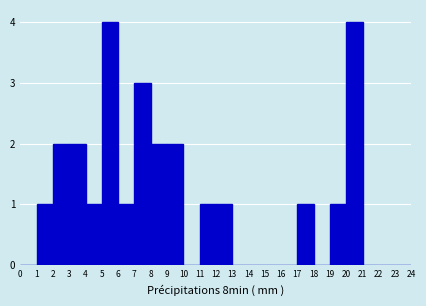

Reading left to right, transcribe this chart: for each bar, give the range it covers on the x-axis and its height. The values are not printed on the chart, so give them approximately, as read against the axis.

0 to 1: 0
1 to 2: 1
2 to 3: 2
3 to 4: 2
4 to 5: 1
5 to 6: 4
6 to 7: 1
7 to 8: 3
8 to 9: 2
9 to 10: 2
10 to 11: 0
11 to 12: 1
12 to 13: 1
13 to 14: 0
14 to 15: 0
15 to 16: 0
16 to 17: 0
17 to 18: 1
18 to 19: 0
19 to 20: 1
20 to 21: 4
21 to 22: 0
22 to 23: 0
23 to 24: 0